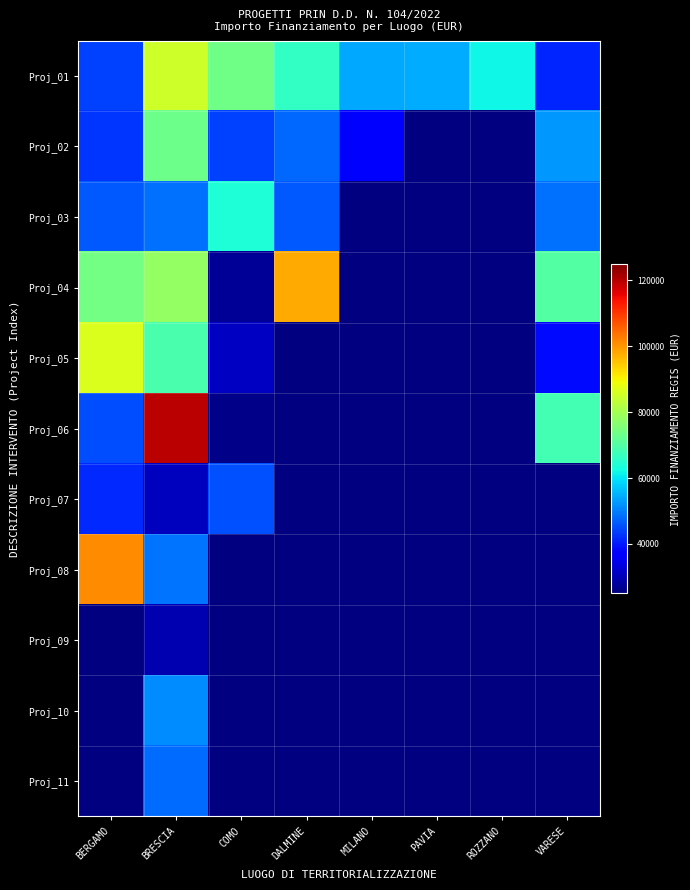

At DALMINE, list the series in order from largest to smallest.

Proj_04, Proj_01, Proj_02, Proj_03, Proj_05, Proj_06, Proj_07, Proj_08, Proj_09, Proj_10, Proj_11